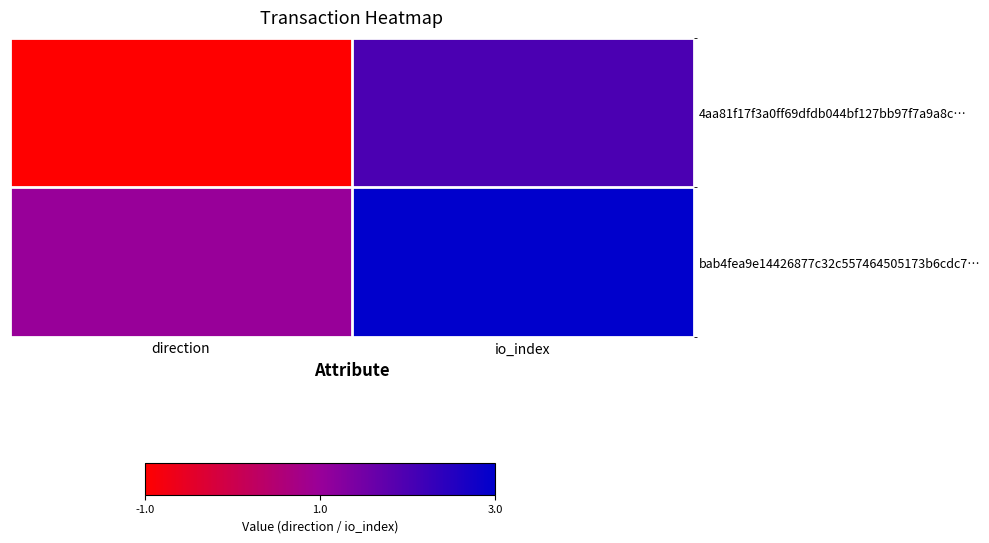

Which series has the largest total across all categories?

bab4fea9e14426877c32c557464505173b6cdc7…